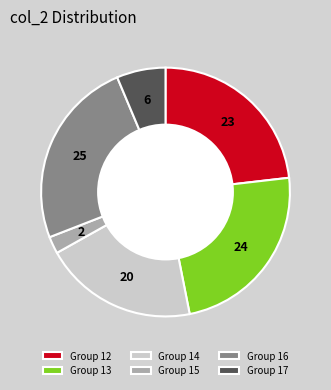

Rank the categories by value from highest to lowest.

Group 16, Group 13, Group 12, Group 14, Group 17, Group 15